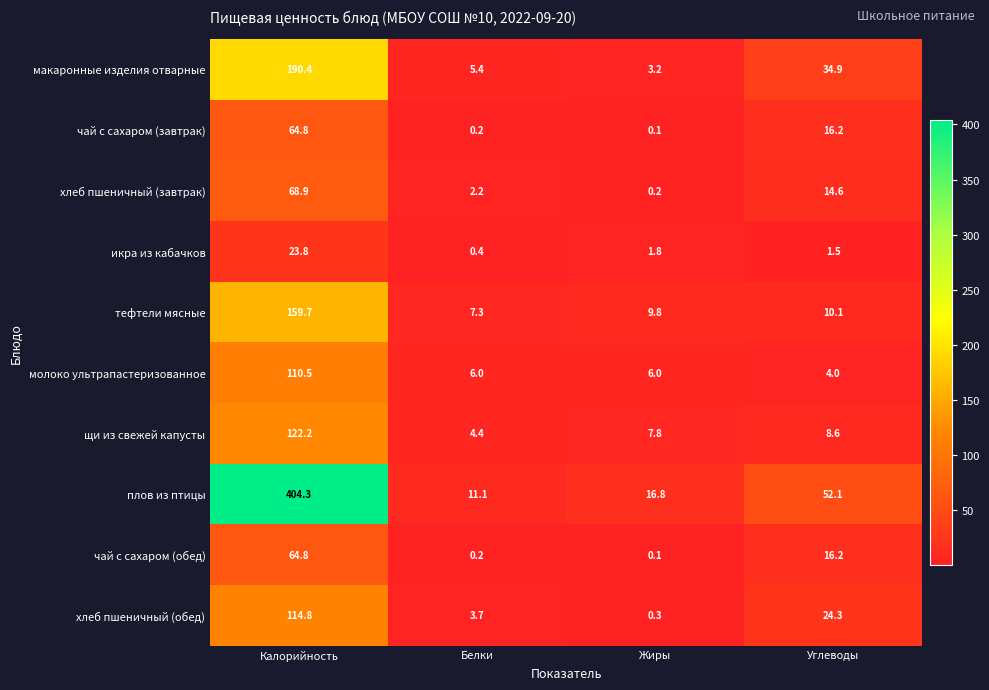

List the labels in order of хлеб пшеничный (завтрак) value, smallest first.

Жиры, Белки, Углеводы, Калорийность